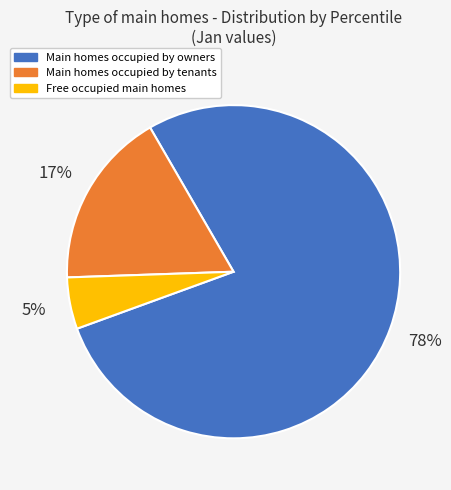

True or false: Main homes occupied by owners accounts for 64% of the total.

False